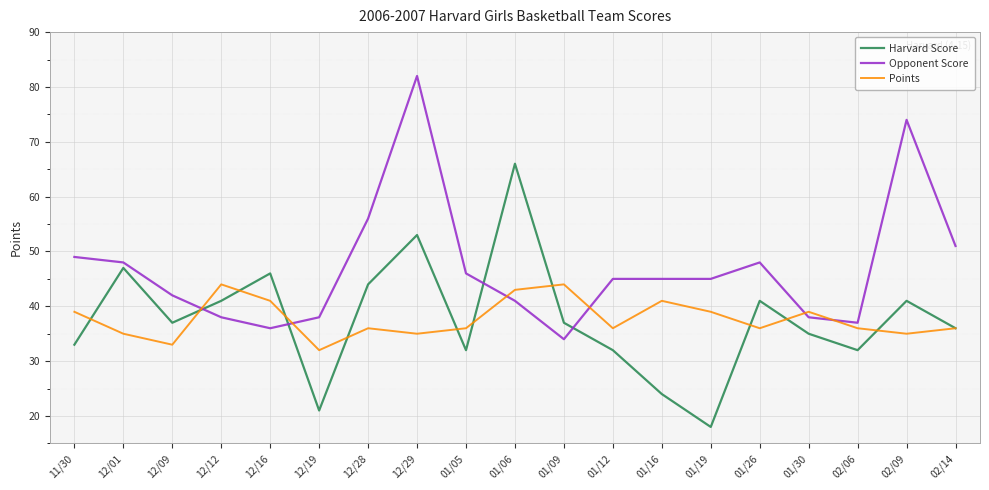

True or false: Harvard Score has a value of 28 at 01/26.

False